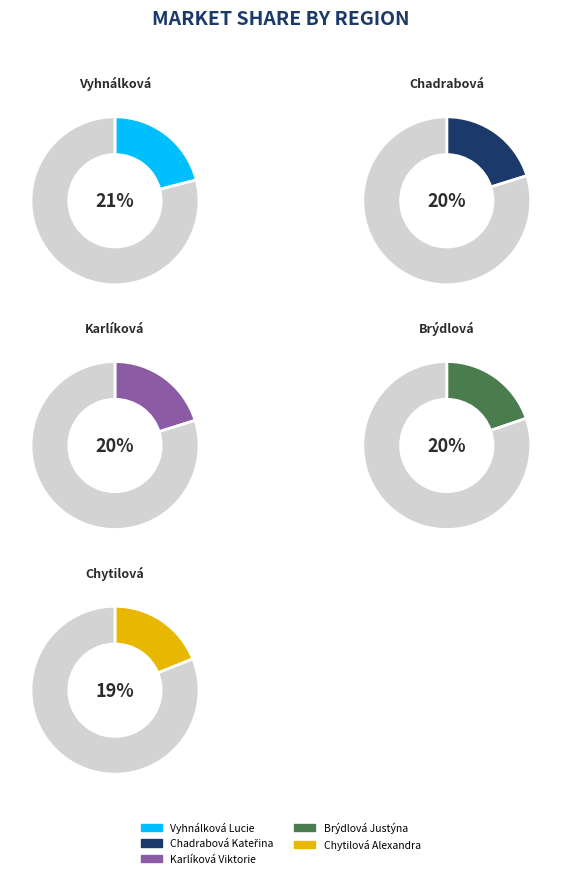

What percentage is NOT represented by Brýdlová Justýna?

80.3%